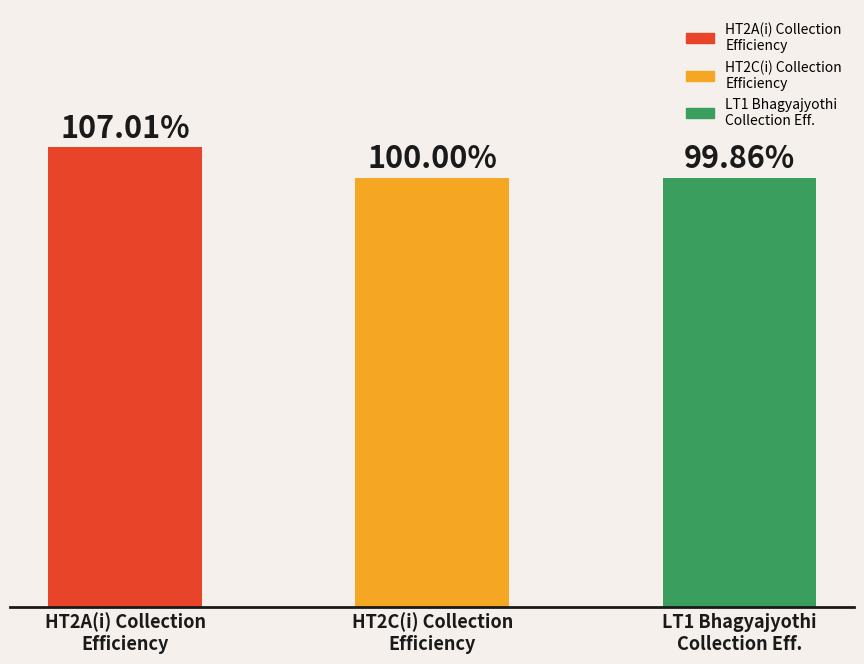

At which category does the chart reach its peak across all series?

HT2A(i) Collection
Efficiency